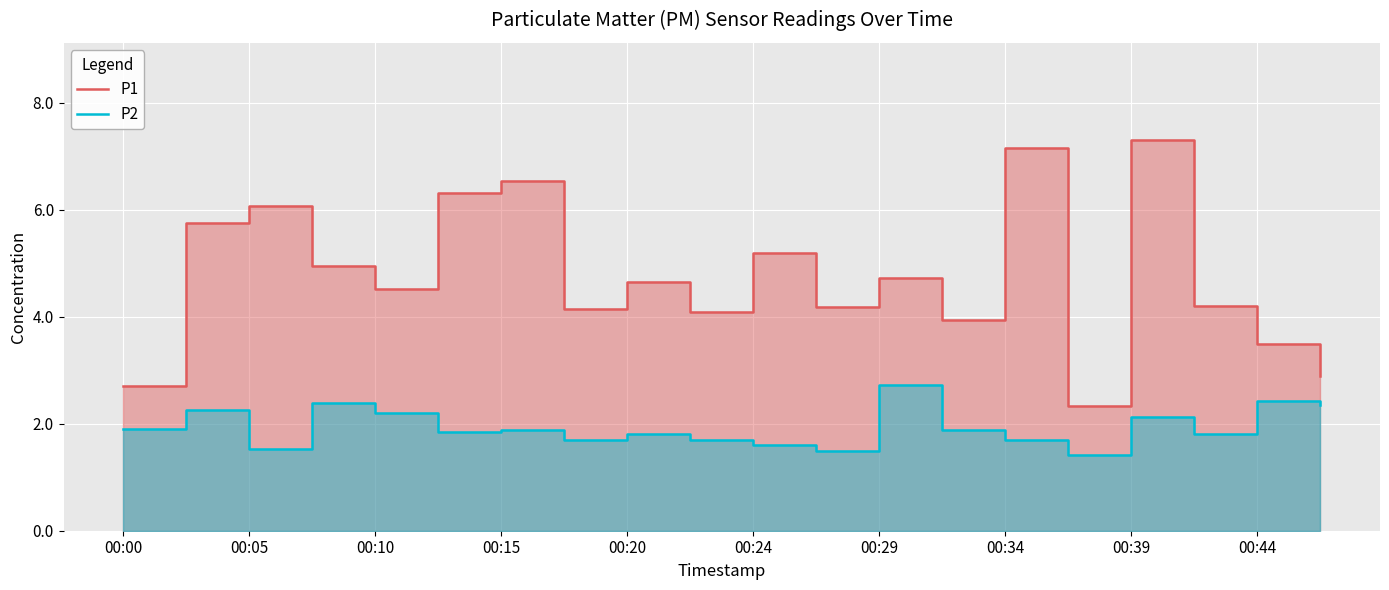

In P2, how many points are lower than both neighbors (excluding endpoints)?

6